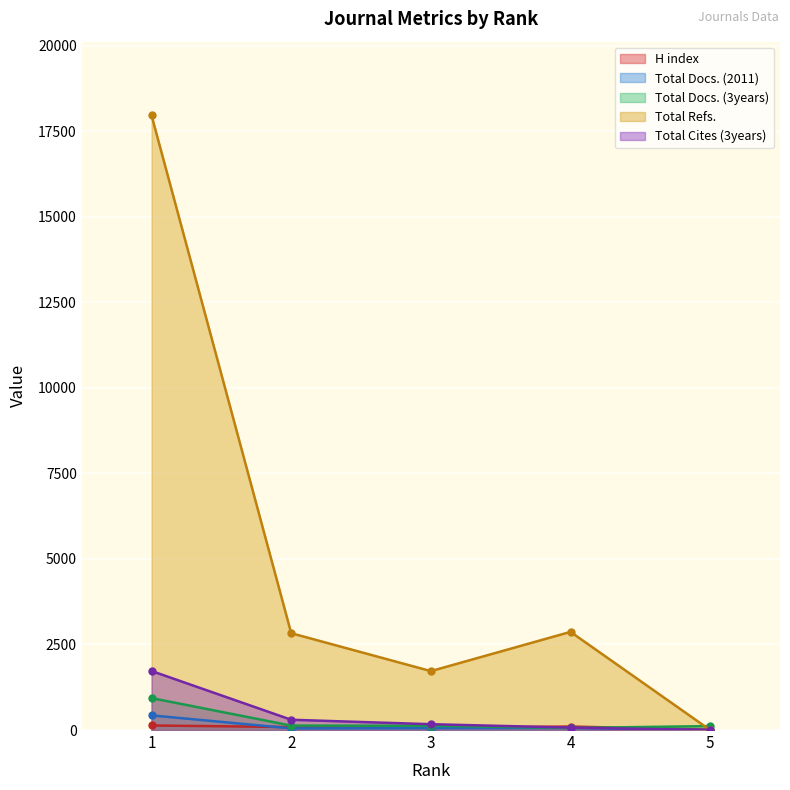

Between 5 and 3, which is larger?

3